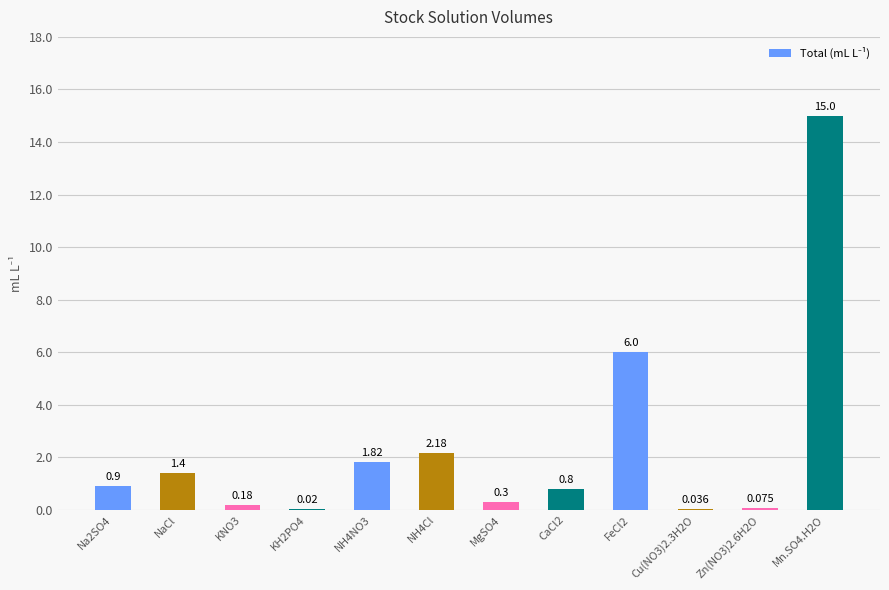

Between KH2PO4 and NaCl, which is larger?

NaCl